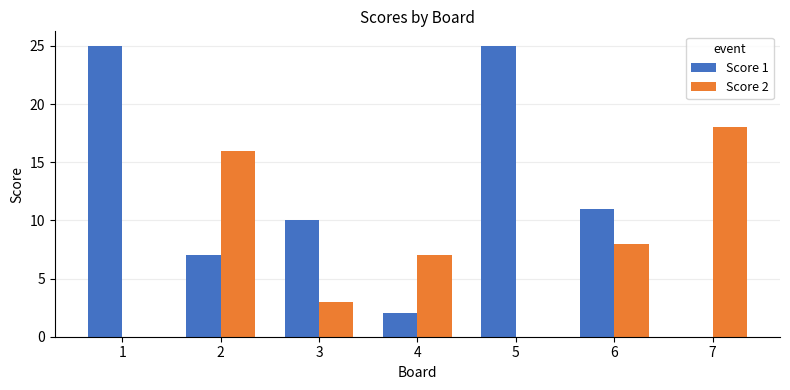

How many distinct data groups are displayed?

2